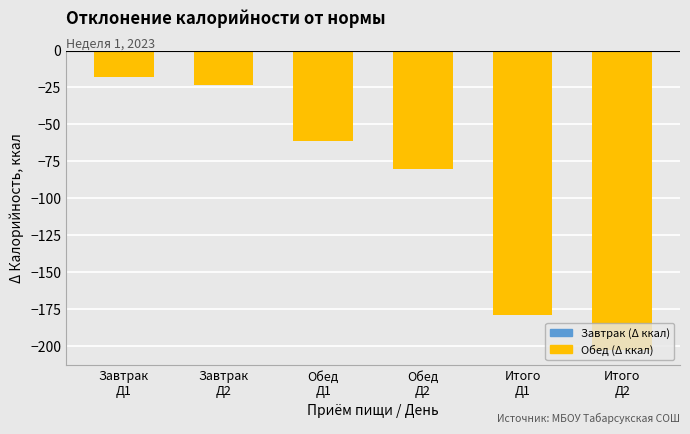

What is the smallest value displayed?

-203.0